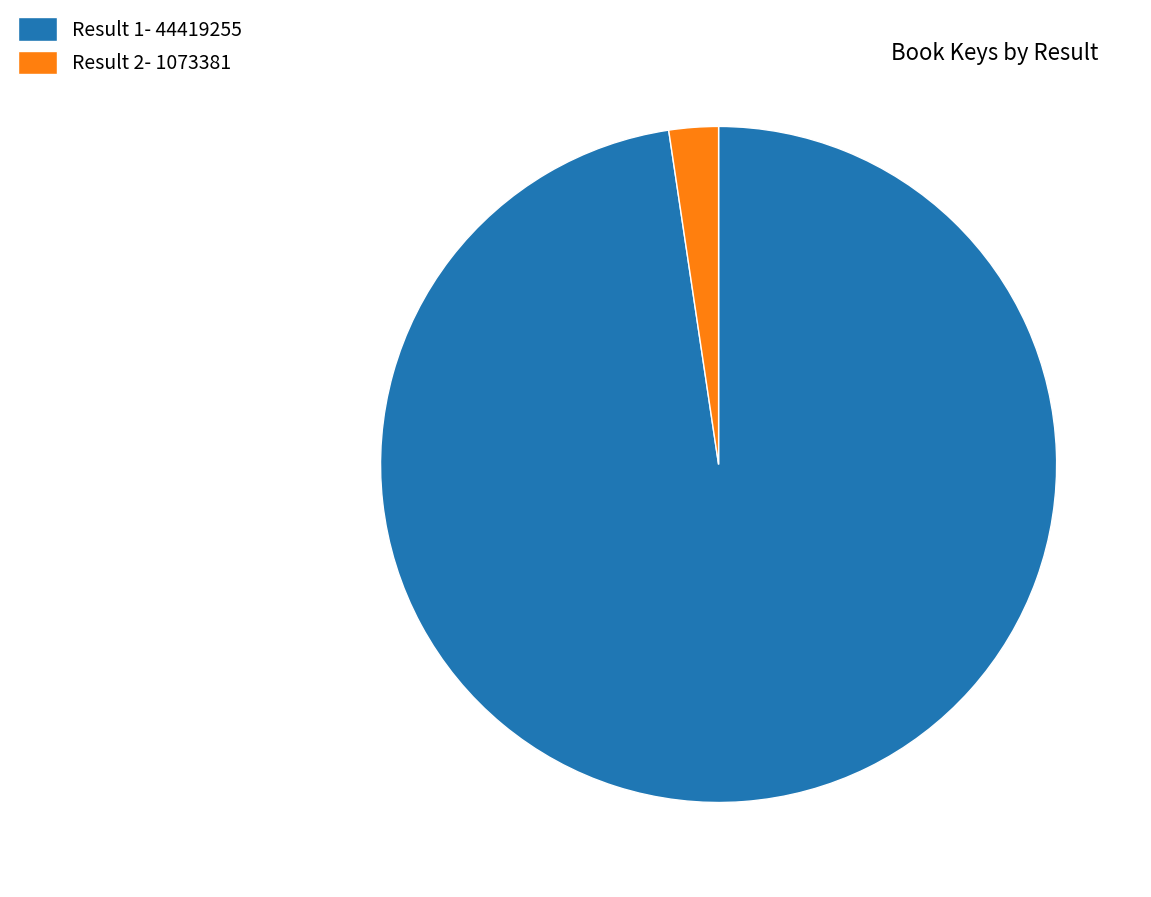

Which slice is the largest?

Result 1- 44419255